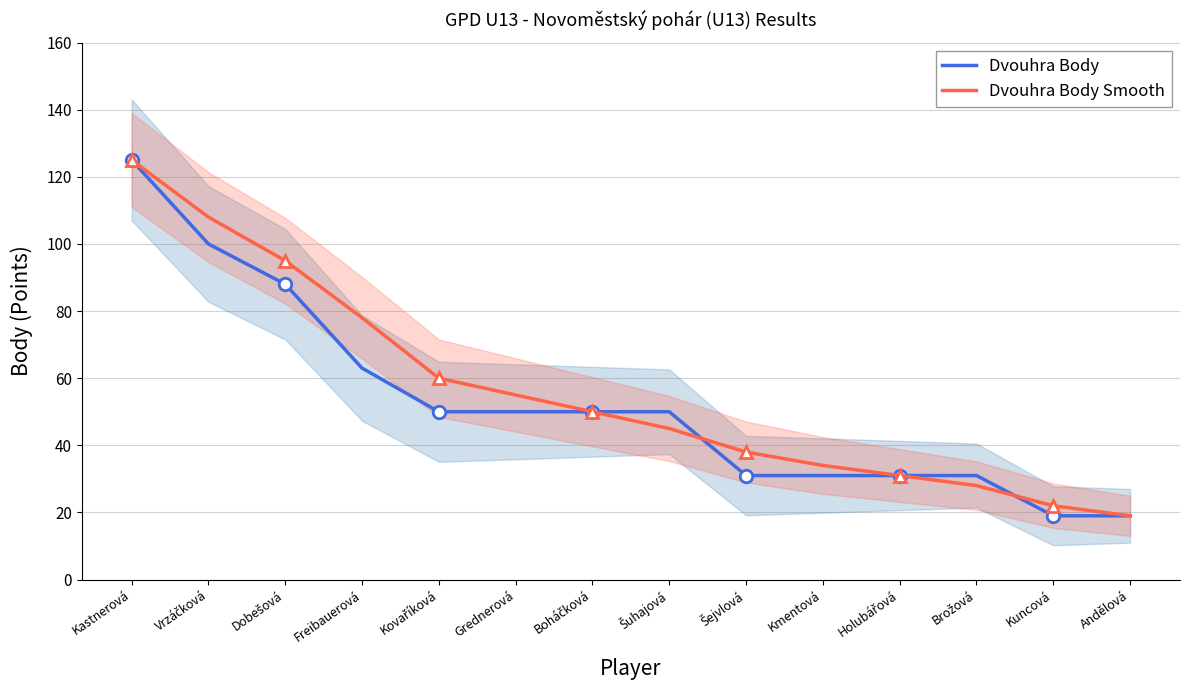

Which series ends up on top after the final intersection of Dvouhra Body and Dvouhra Body Smooth?

Dvouhra Body Smooth